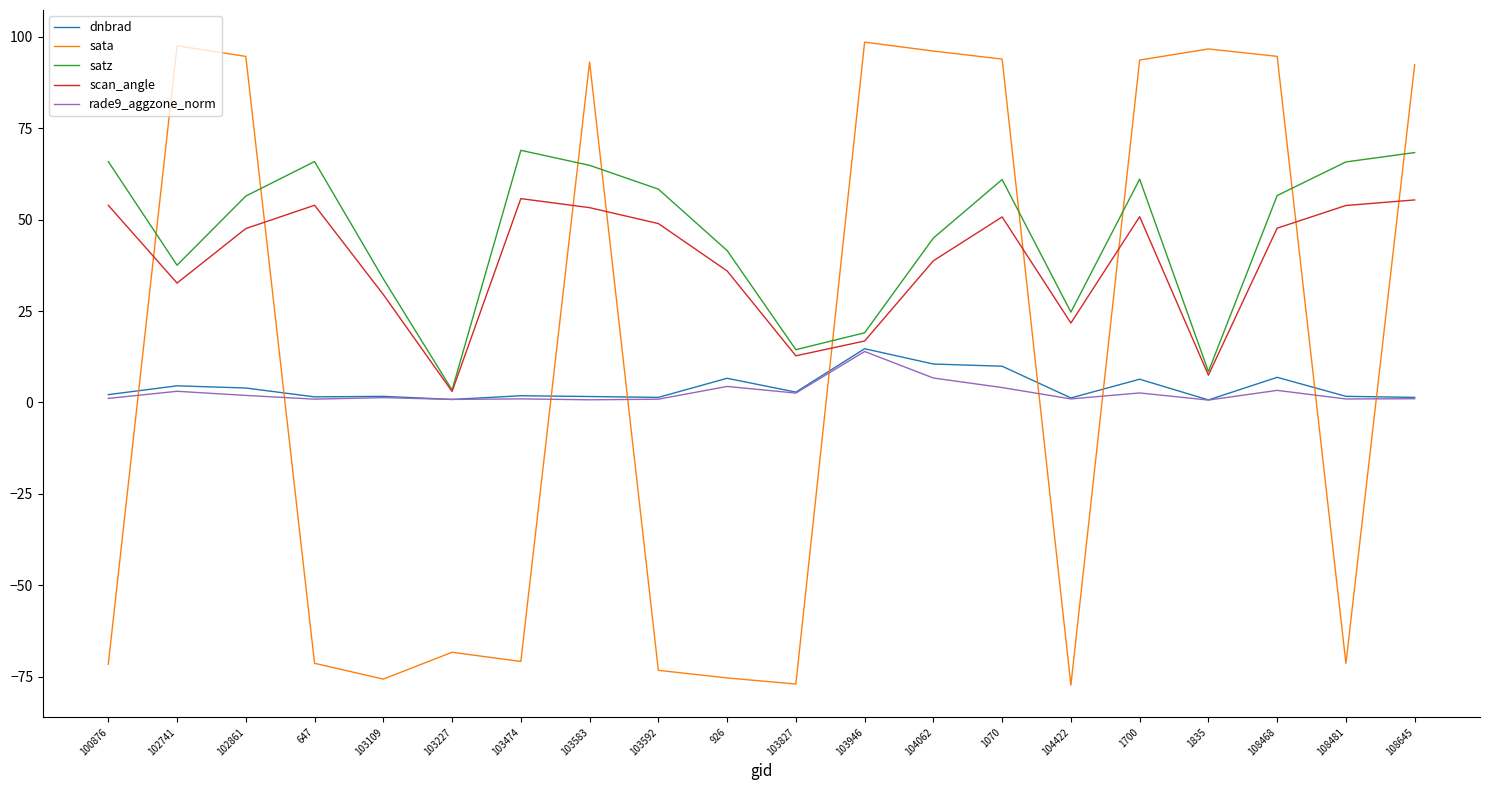

True or false: sata and dnbrad cross at least once.

True